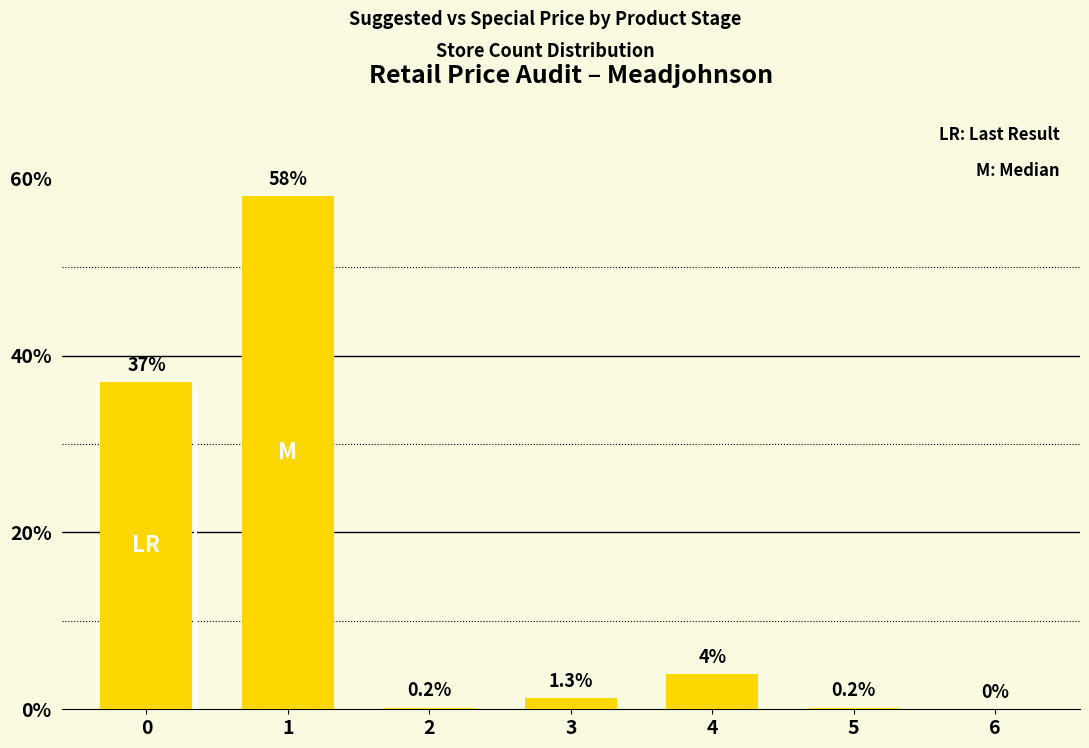

How many data points are above 1?

4